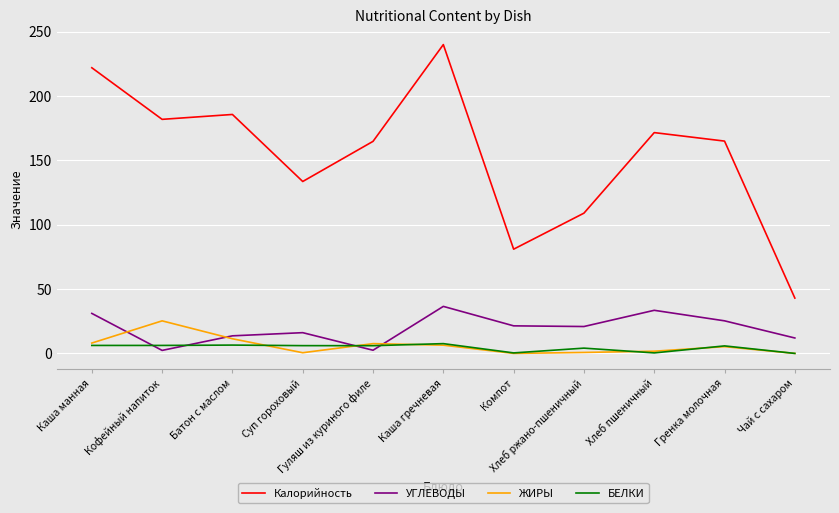

What is the maximum value shown in the chart?

240.0